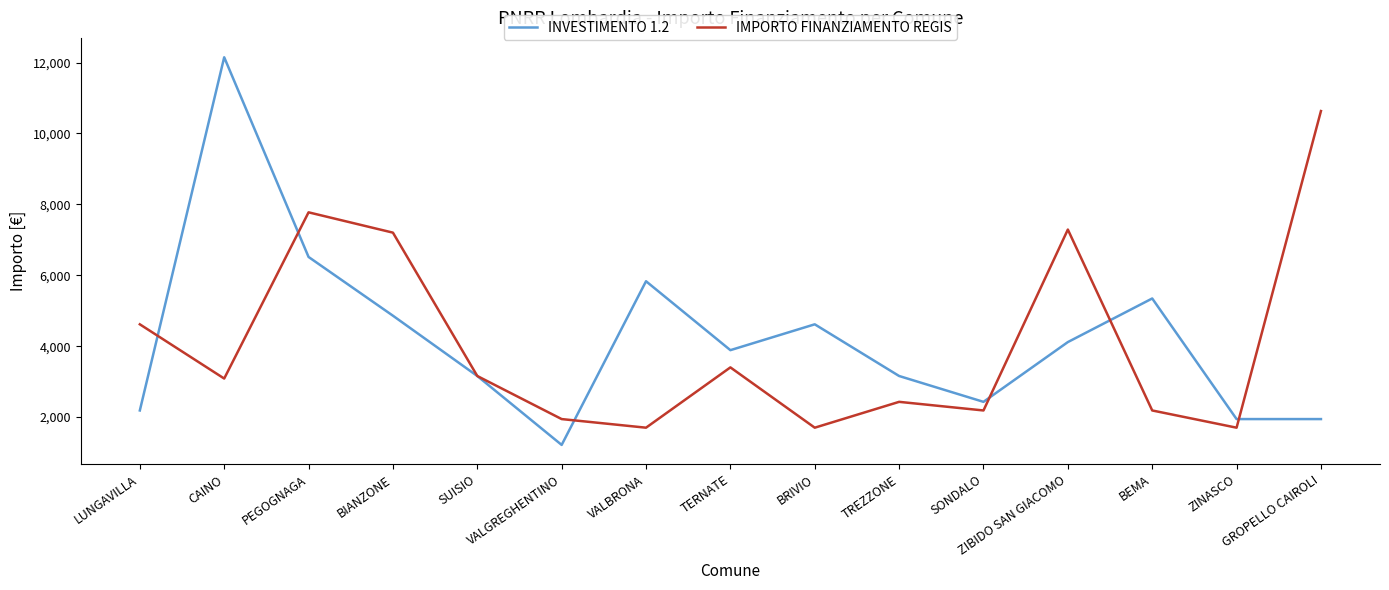

What is the maximum value for IMPORTO FINANZIAMENTO REGIS?

10633